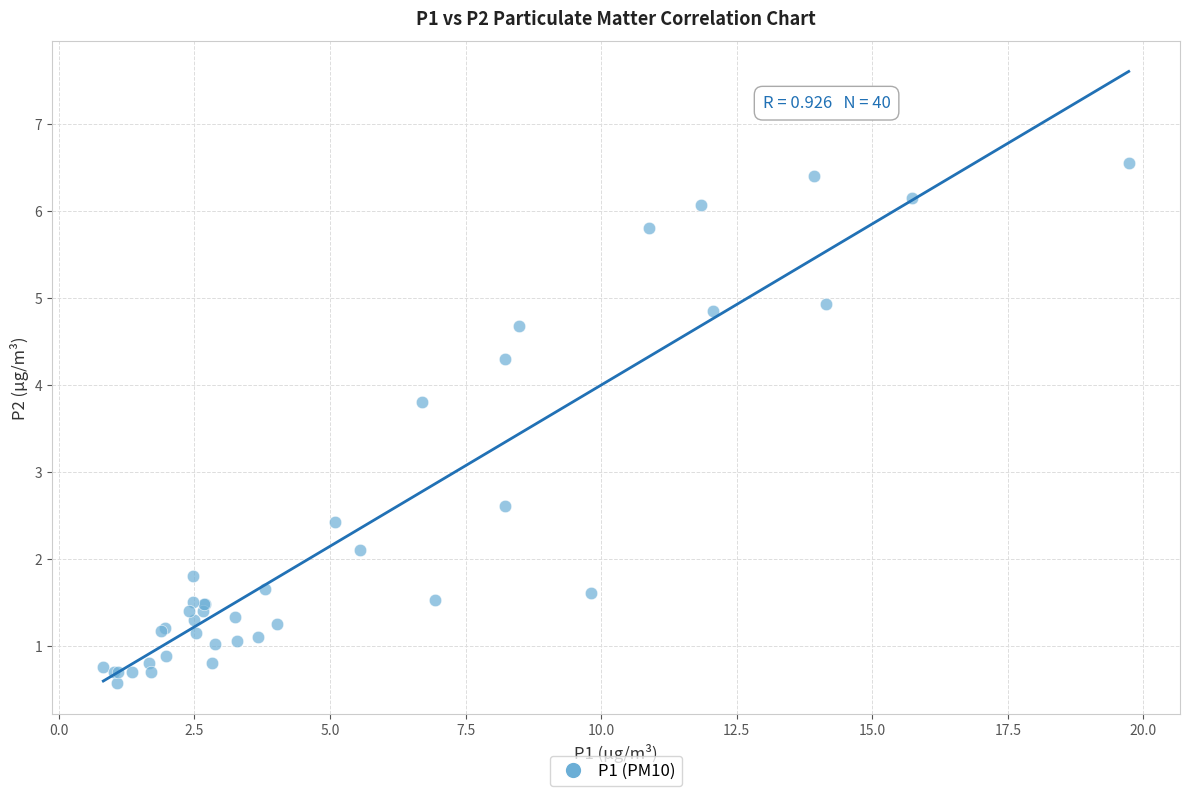

What Y value in the scatter plot is closest to 3?

2.6